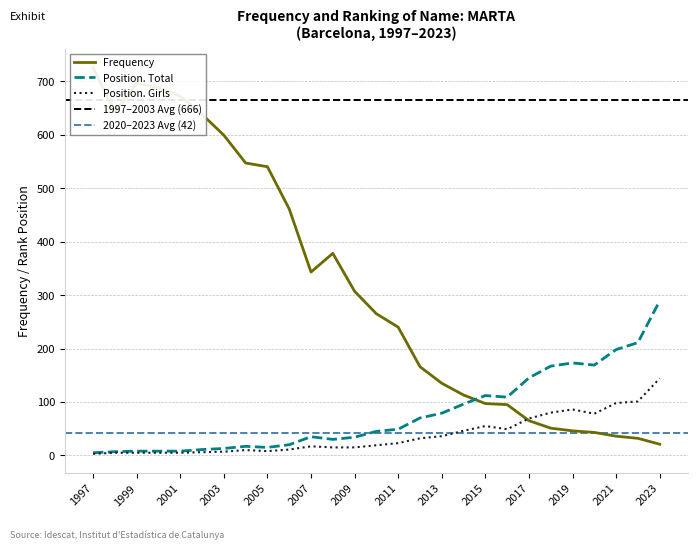

How many interior local peaks does the Frequency series have?

2